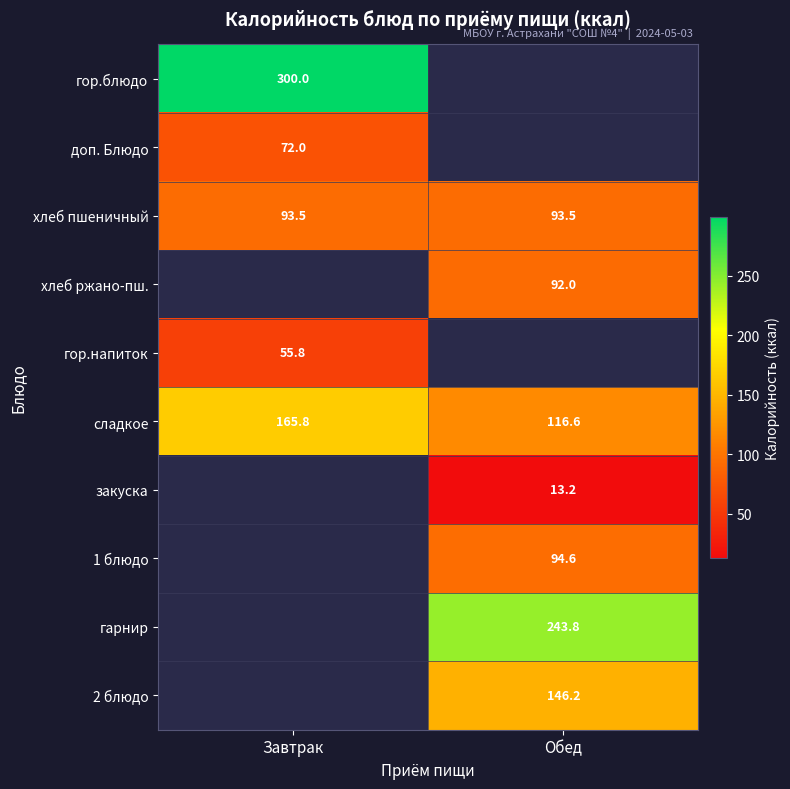

The value of хлеб пшеничный at Обед is 61.6. True or false?

False